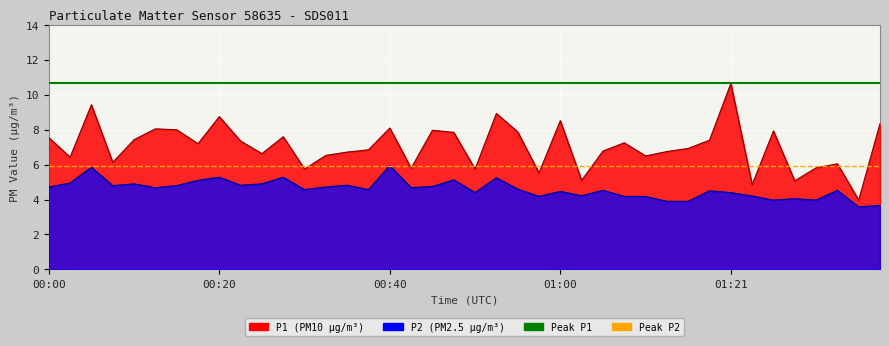

What is the greatest value displayed?

10.7